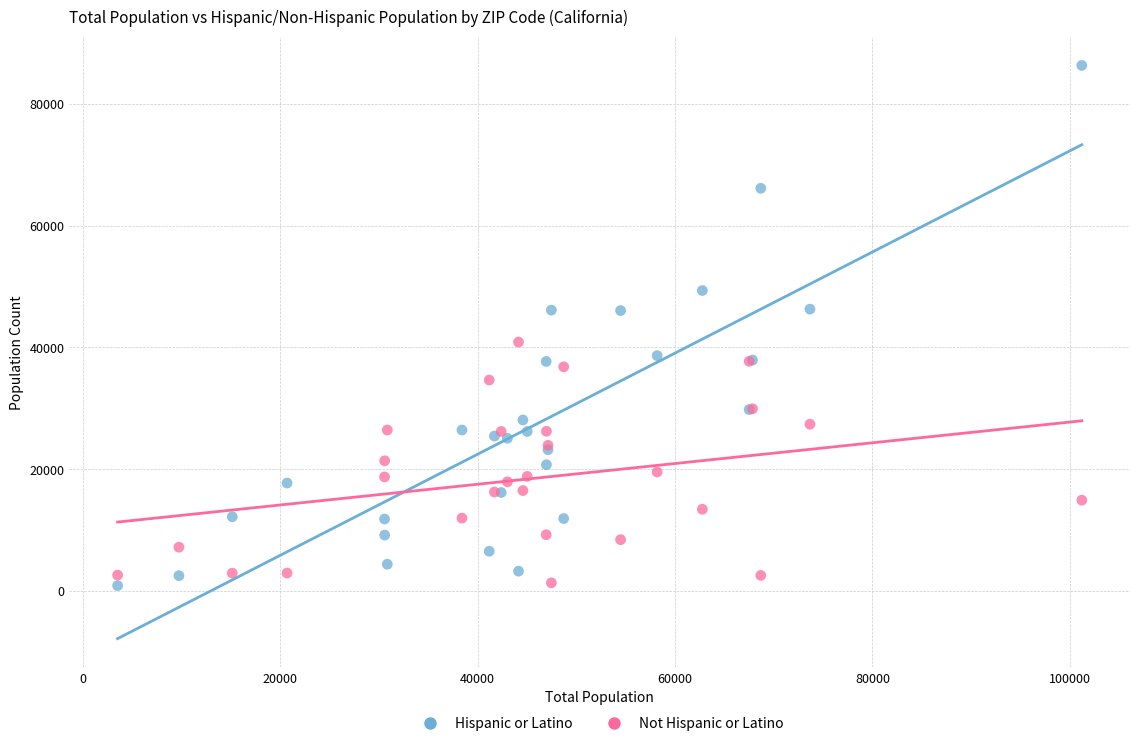

Which series reaches the maximum Y coordinate?

Hispanic or Latino